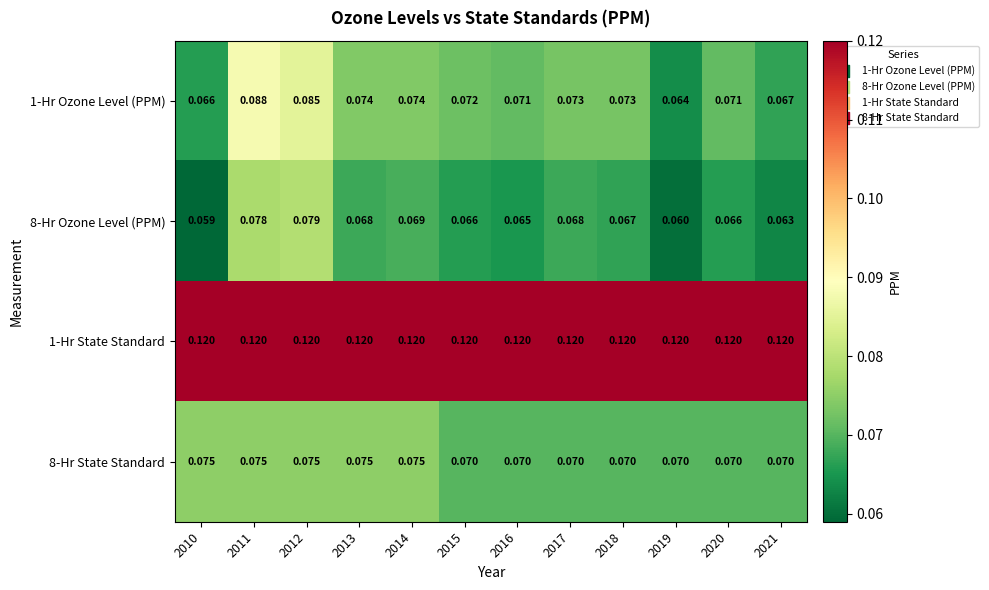

At how many categories does at least one series exceed 0?

12